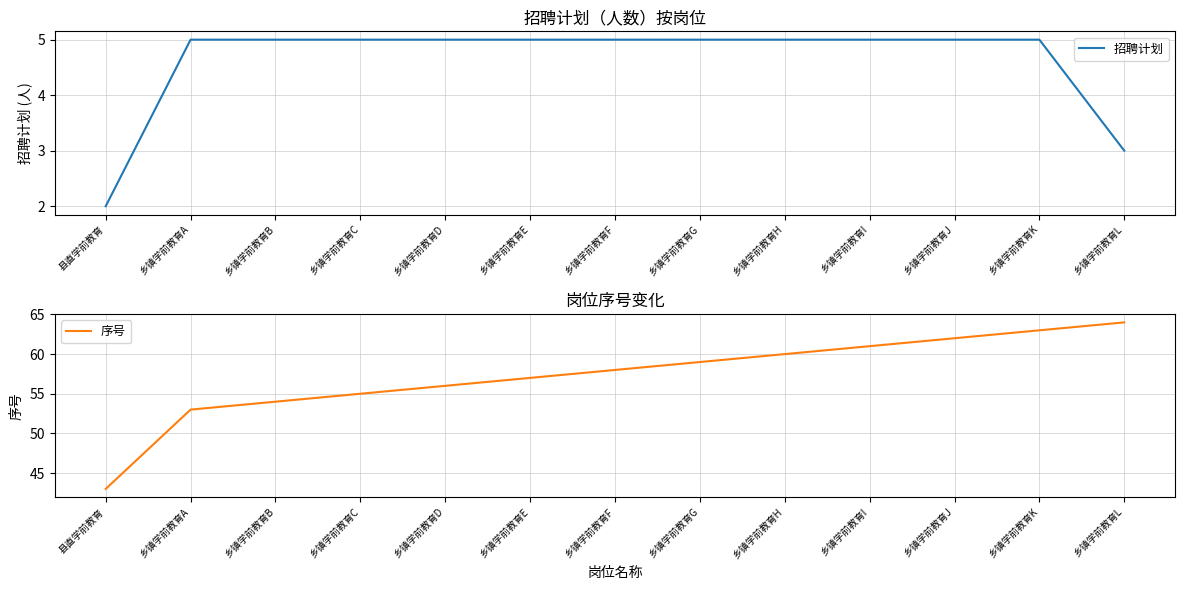

How many distinct data groups are displayed?

2